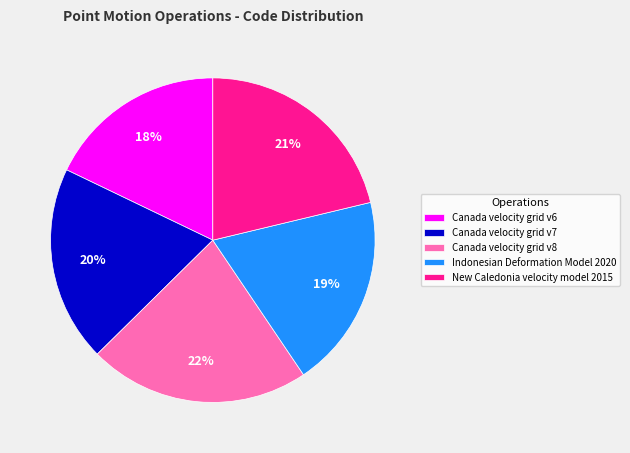

Approximately how many times larger is the value at Canada velocity grid v6 compared to Canada velocity grid v7?

0.9